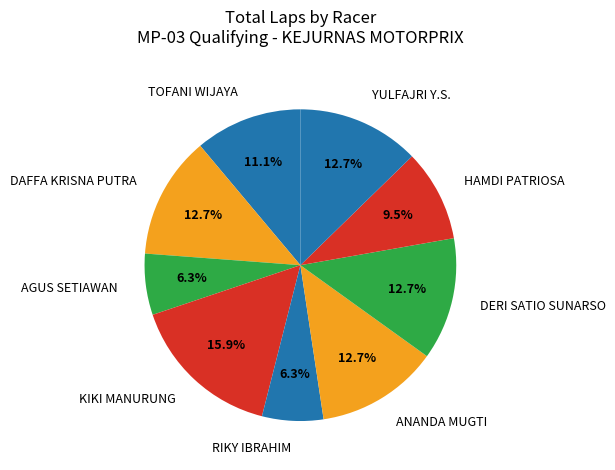

Is it true that DAFFA KRISNA PUTRA is 22% of the pie?

False